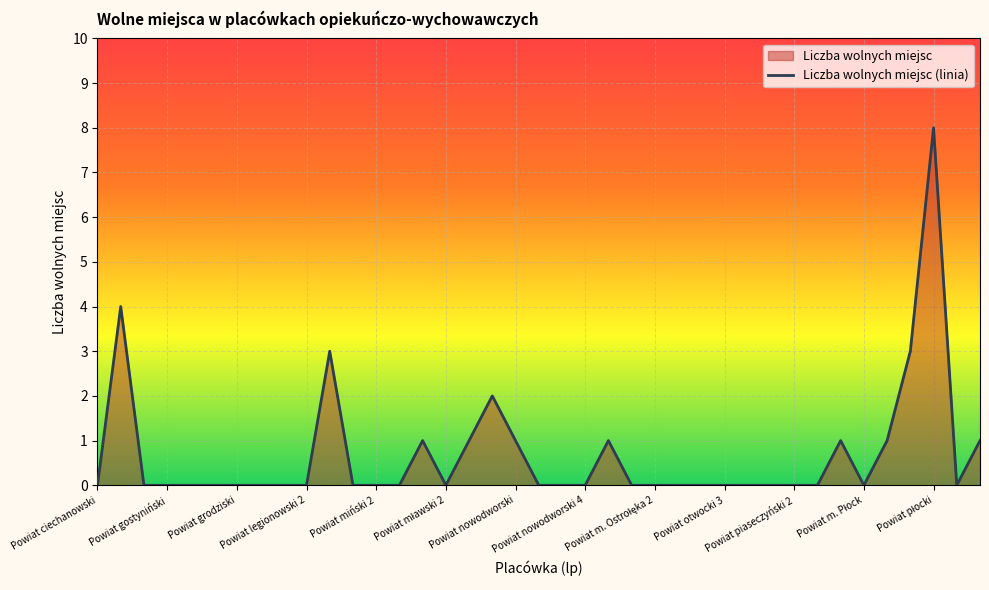

How many positive values are there?

12